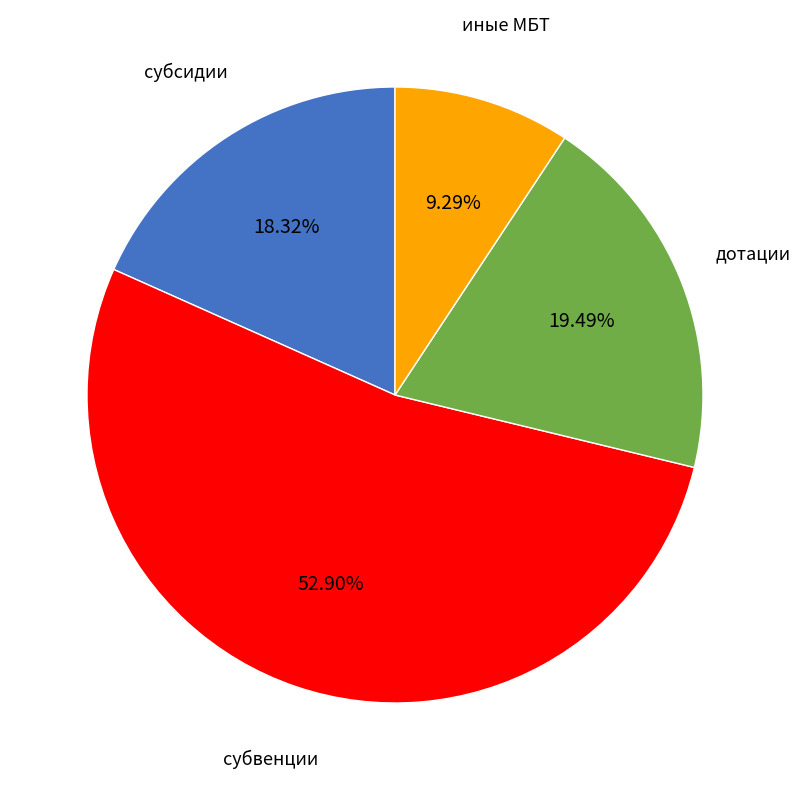

Is the sum of иные МБТ and субвенции greater than half?

Yes